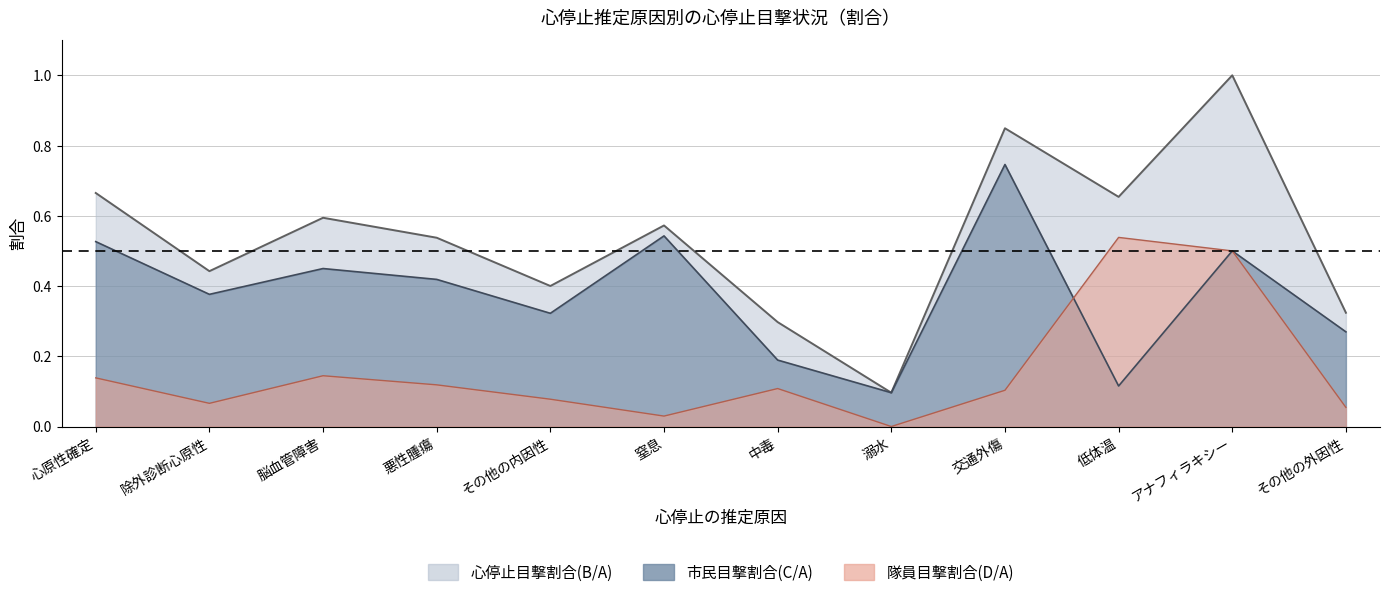

How many times do 隊員目撃割合(D/A) and 市民目撃割合(C/A) cross each other?

1